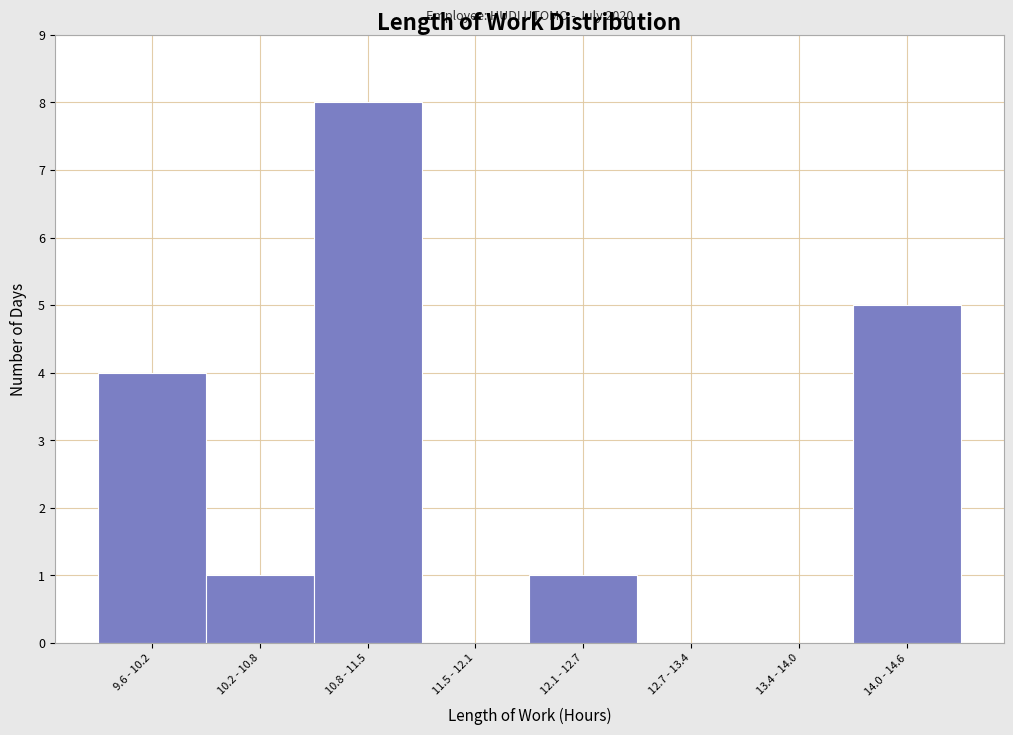

Reading right to left, what are all the values shown in this chart?

14.0 - 14.6=5	13.4 - 14.0=0	12.7 - 13.4=0	12.1 - 12.7=1	11.5 - 12.1=0	10.8 - 11.5=8	10.2 - 10.8=1	9.6 - 10.2=4